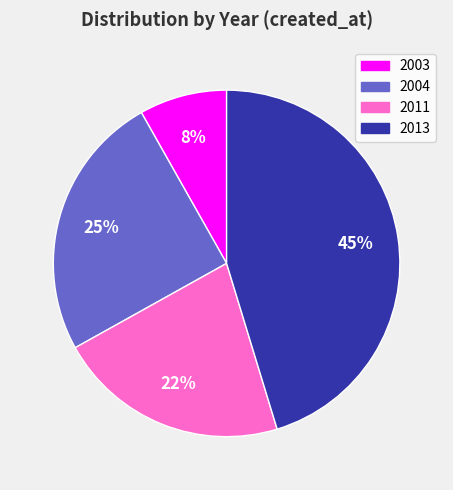

To the nearest percent, what is the difference between the largest and smallest slice percentages?

37%